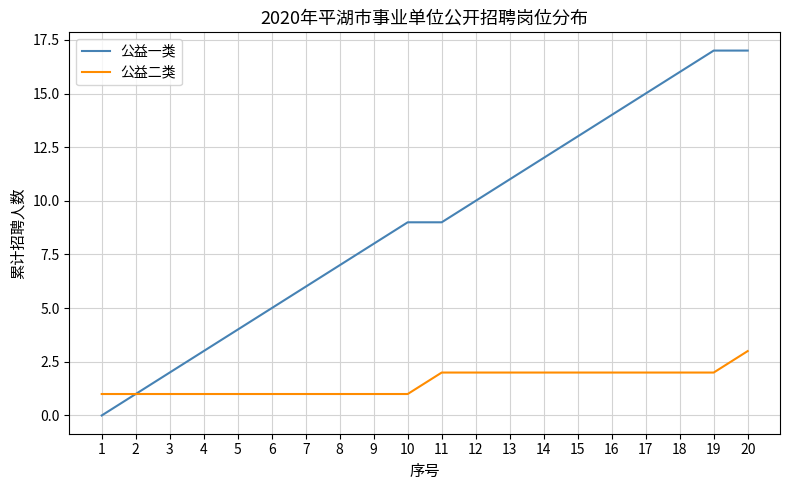

Reading left to right, what are all the values shown in this chart?

公益一类: 1=0	2=1	3=2	4=3	5=4	6=5	7=6	8=7	9=8	10=9	11=9	12=10	13=11	14=12	15=13	16=14	17=15	18=16	19=17	20=17
公益二类: 1=1	2=1	3=1	4=1	5=1	6=1	7=1	8=1	9=1	10=1	11=2	12=2	13=2	14=2	15=2	16=2	17=2	18=2	19=2	20=3